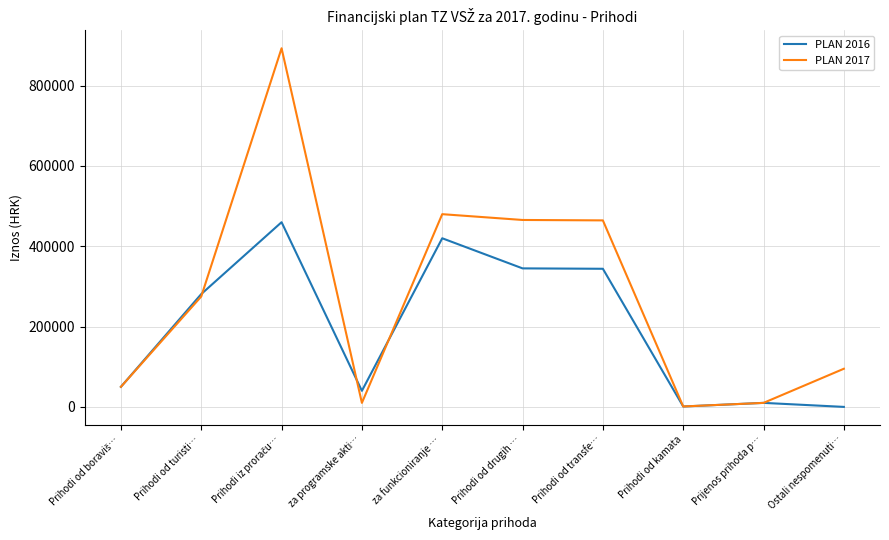

What is the total value across all series at Prihodi od turisti…?

556000.0